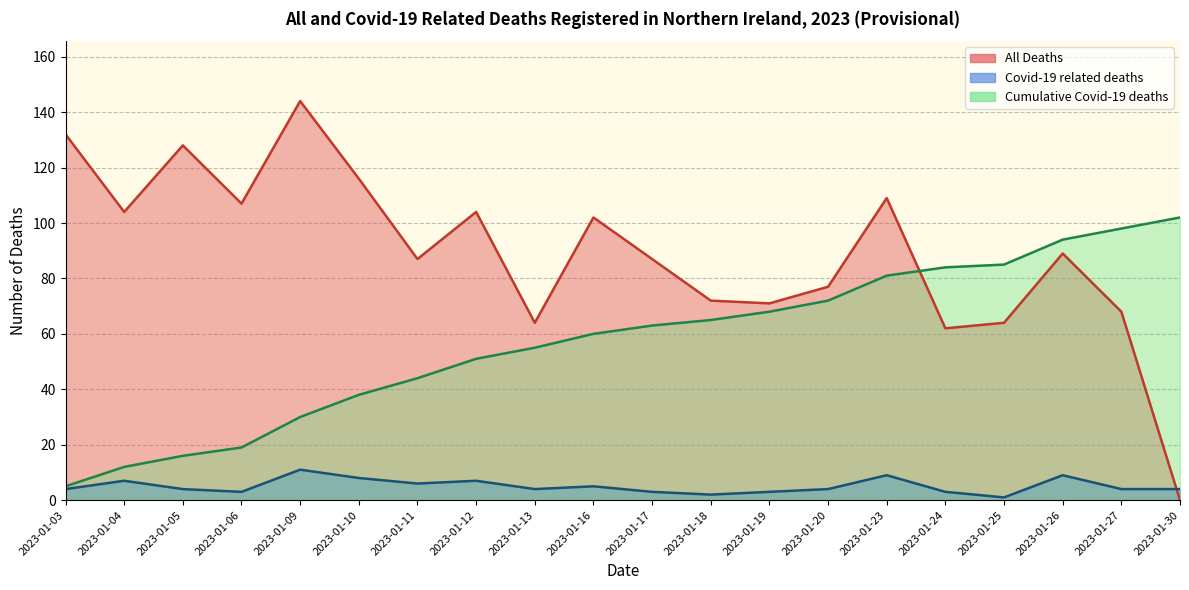

Is it true that Covid-19 related deaths equals 9 at 2023-01-23?

True